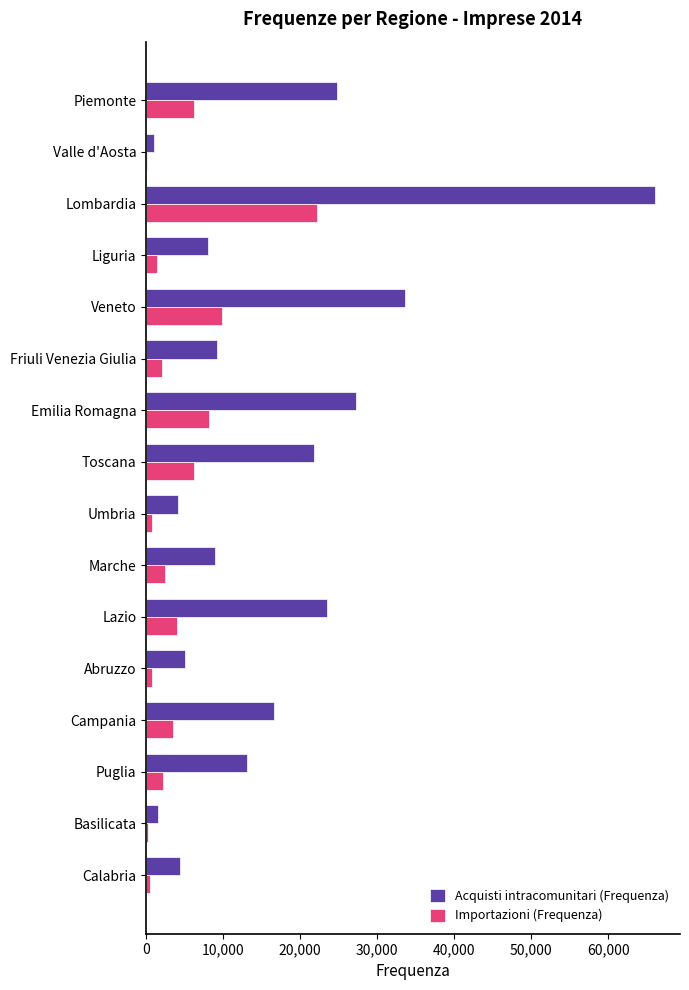

Is it true that Acquisti intracomunitari (Frequenza) equals 6458 at Lazio?

False